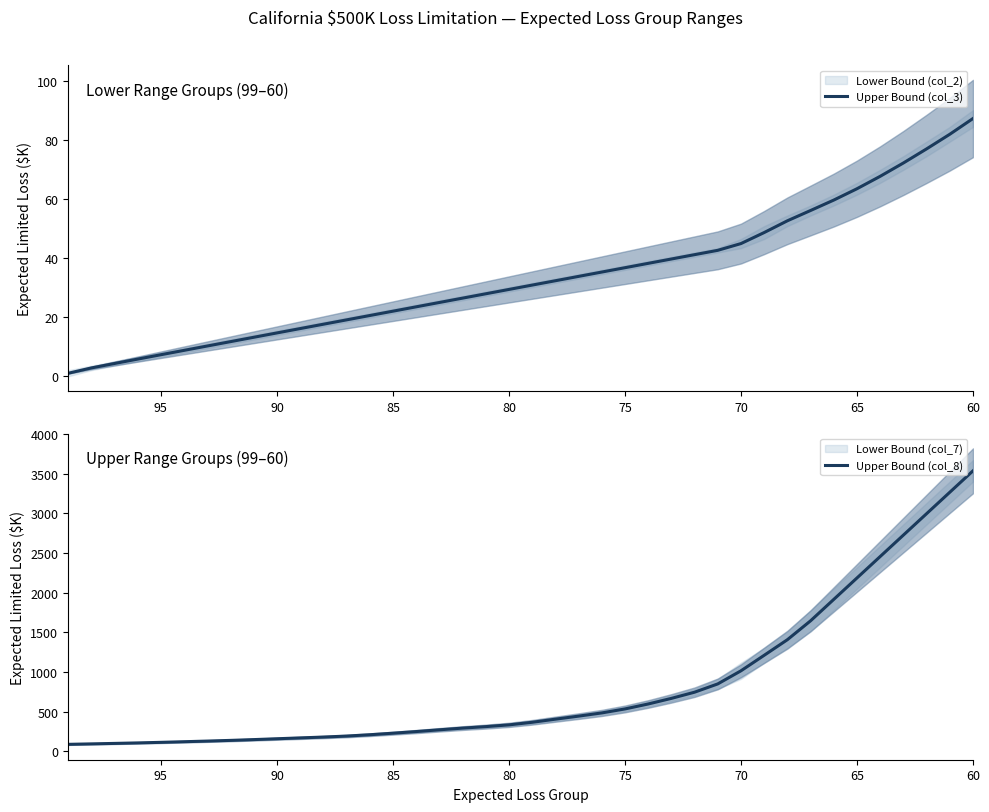

How many values in the Upper Bound (col_8) series exceed 365?

20